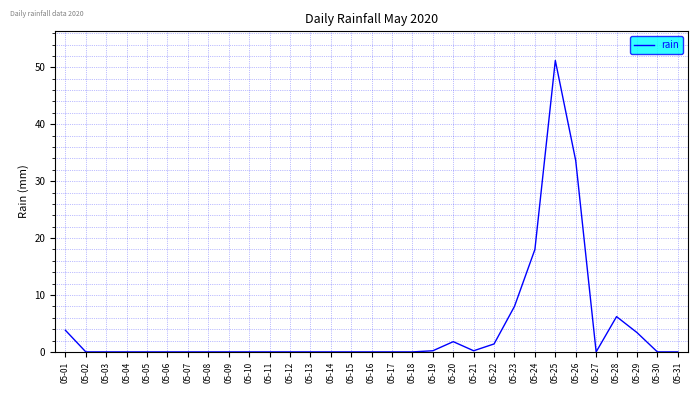

What is the maximum value shown in the chart?

51.2